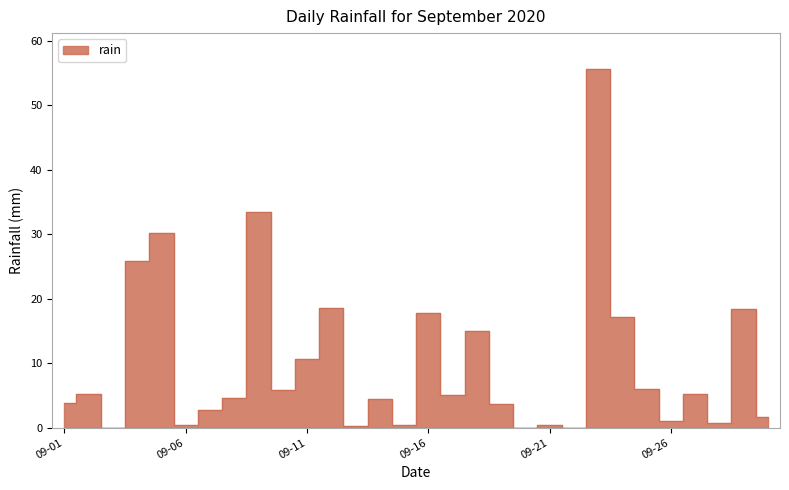

What is the value of the 23rd point from the left?

55.6